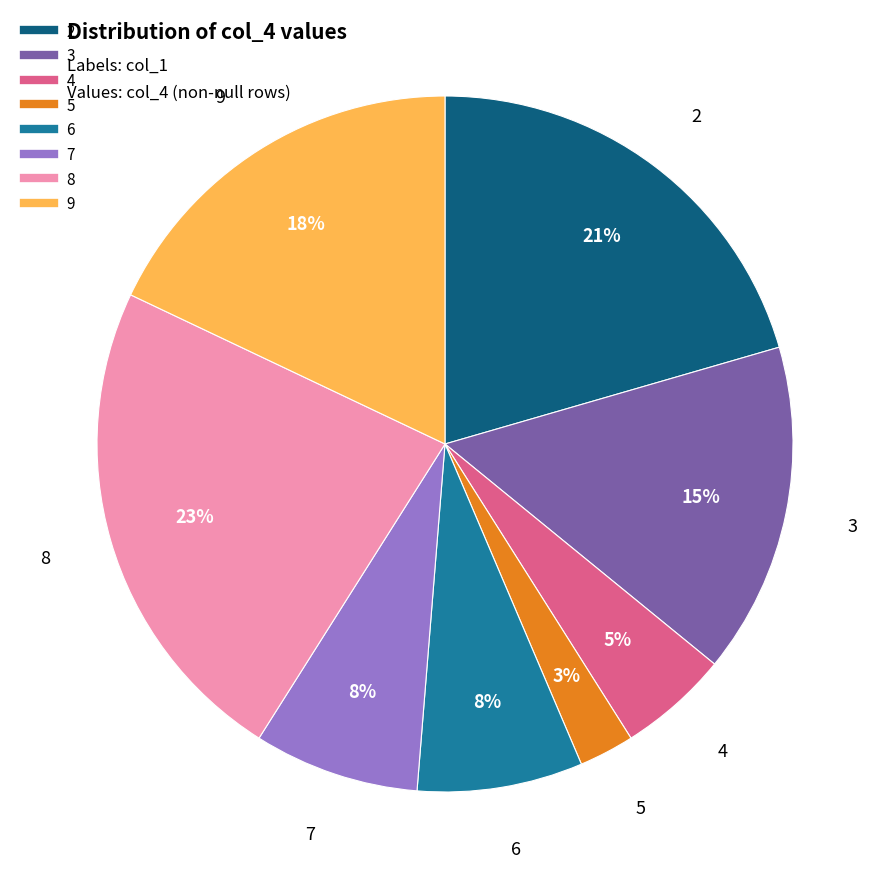

The 3 slice represents 28% of the pie. True or false?

False